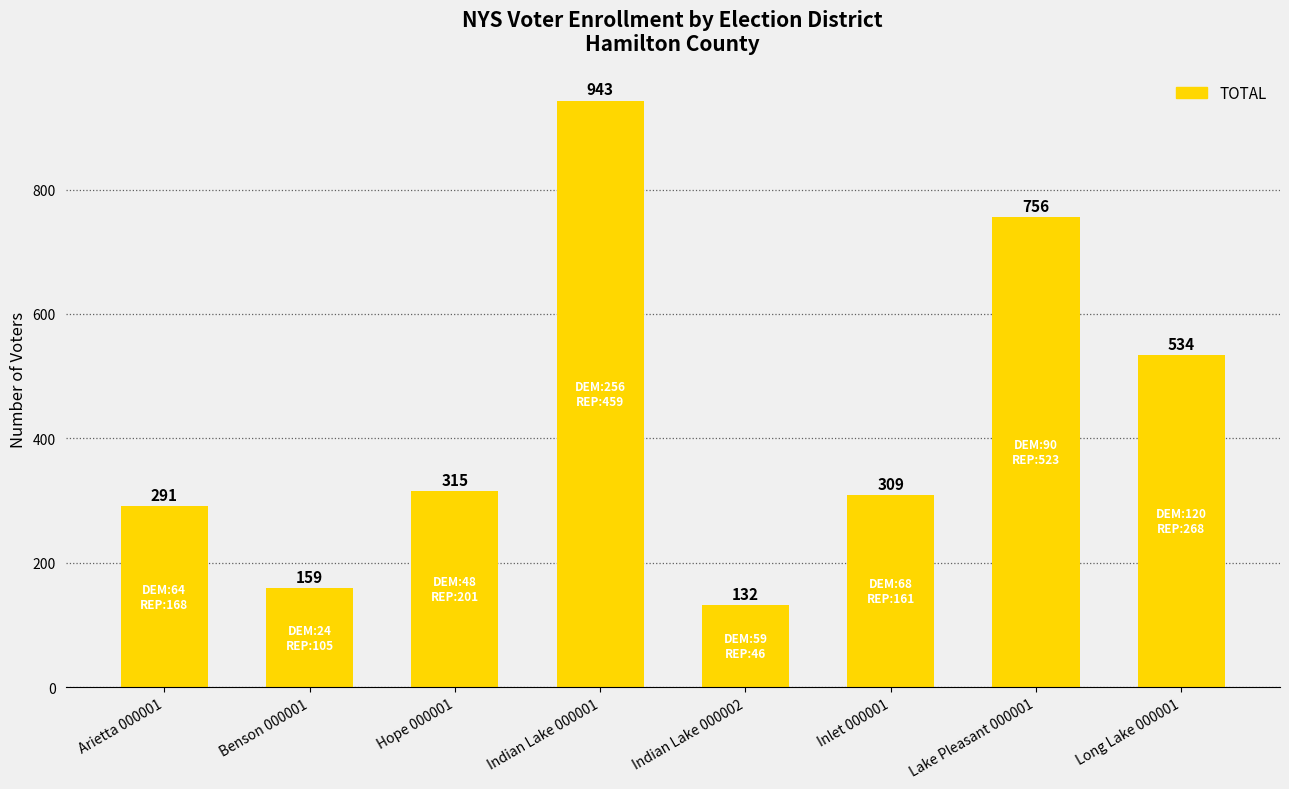

The chart shows a value of 1637 at Indian Lake 000001. True or false?

False